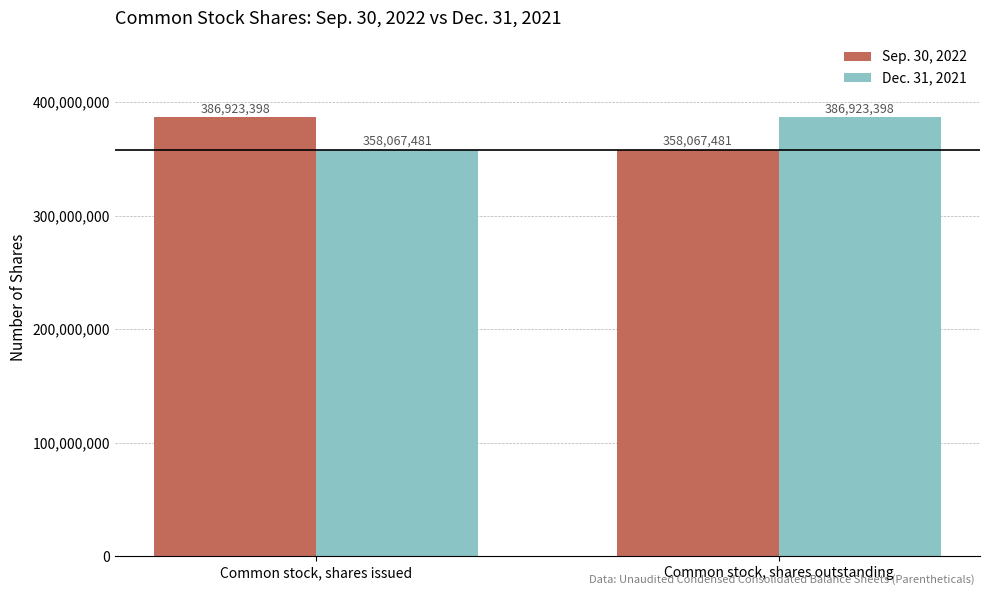

Is it true that Dec. 31, 2021 equals 386923398 at Common stock, shares outstanding?

True